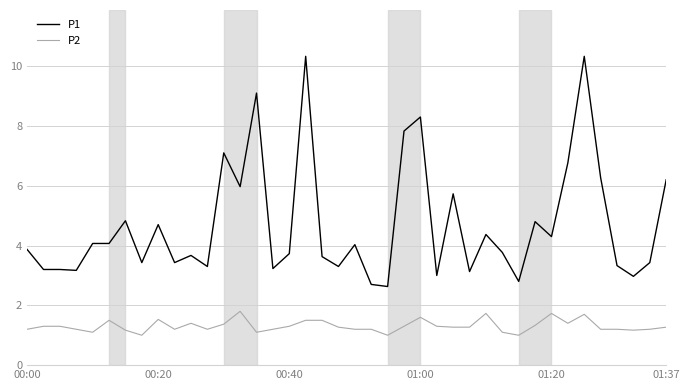

Which series has the widest spread of values?

P1